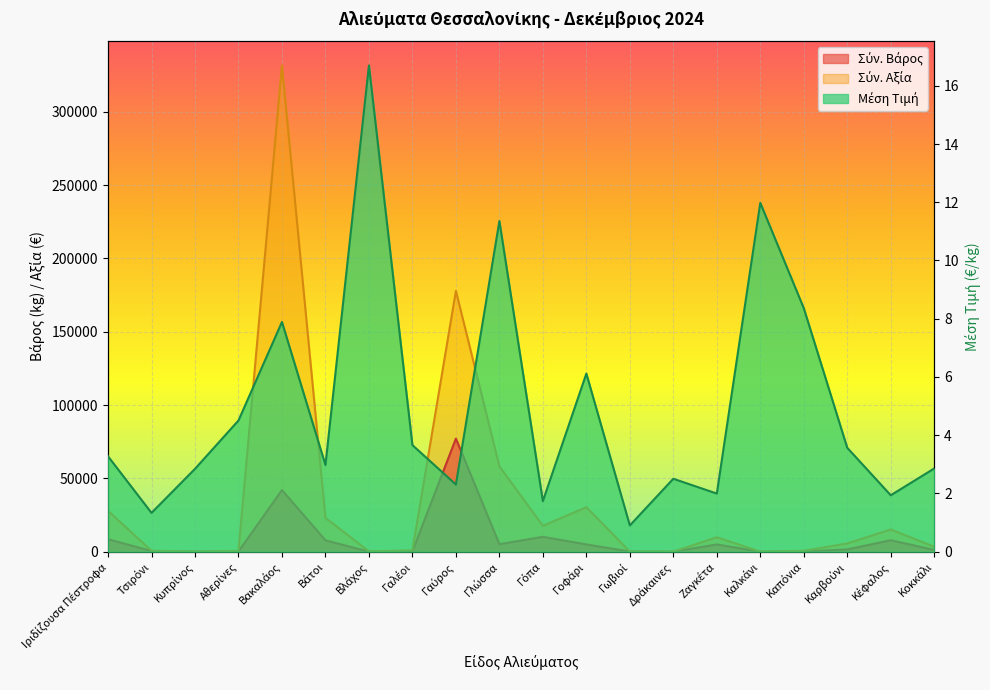

Is the value of Σύν. Αξία at Κοκκάλι greater than the value of Σύν. Βάρος at Γωβιοί?

Yes